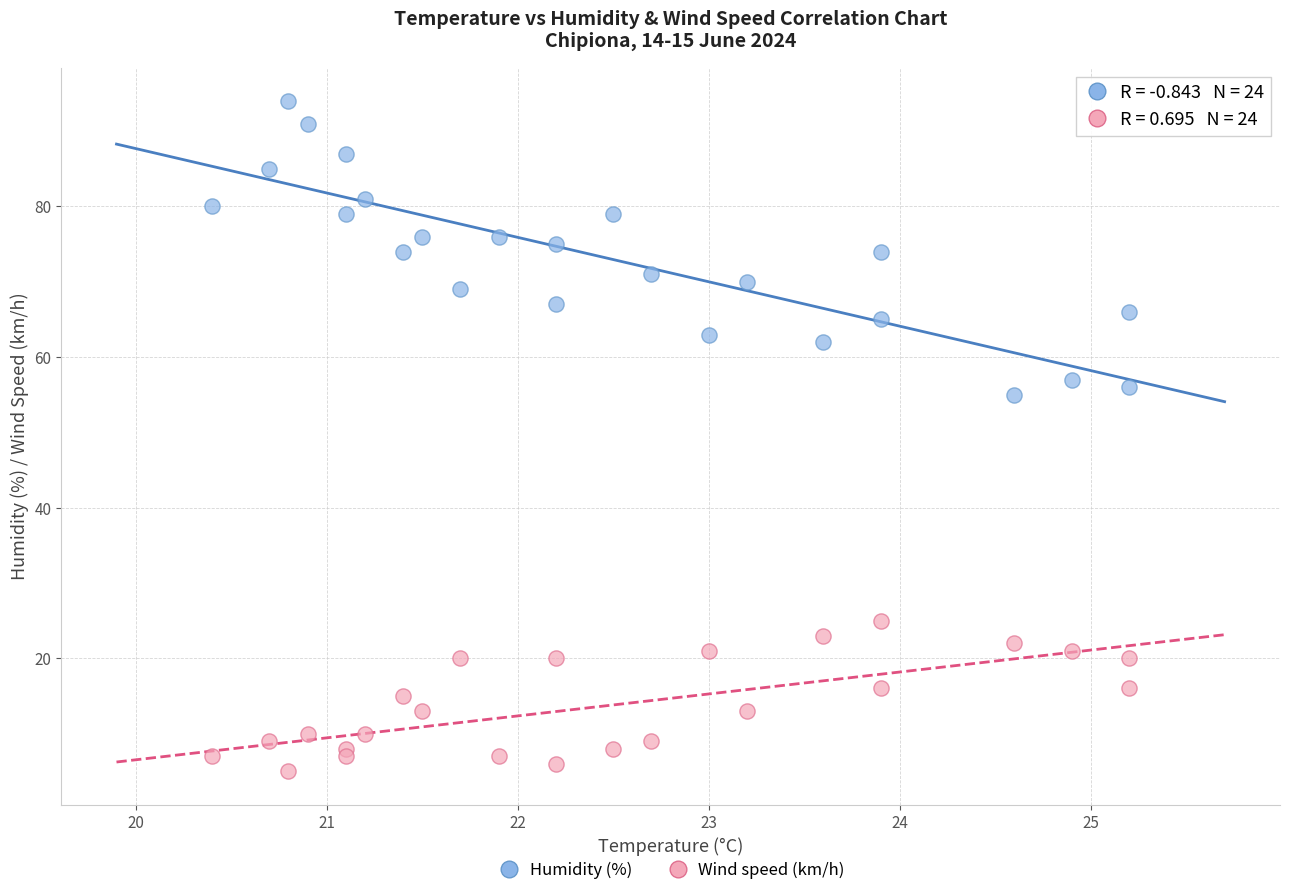

Which series reaches the minimum Y coordinate?

Wind speed (km/h)